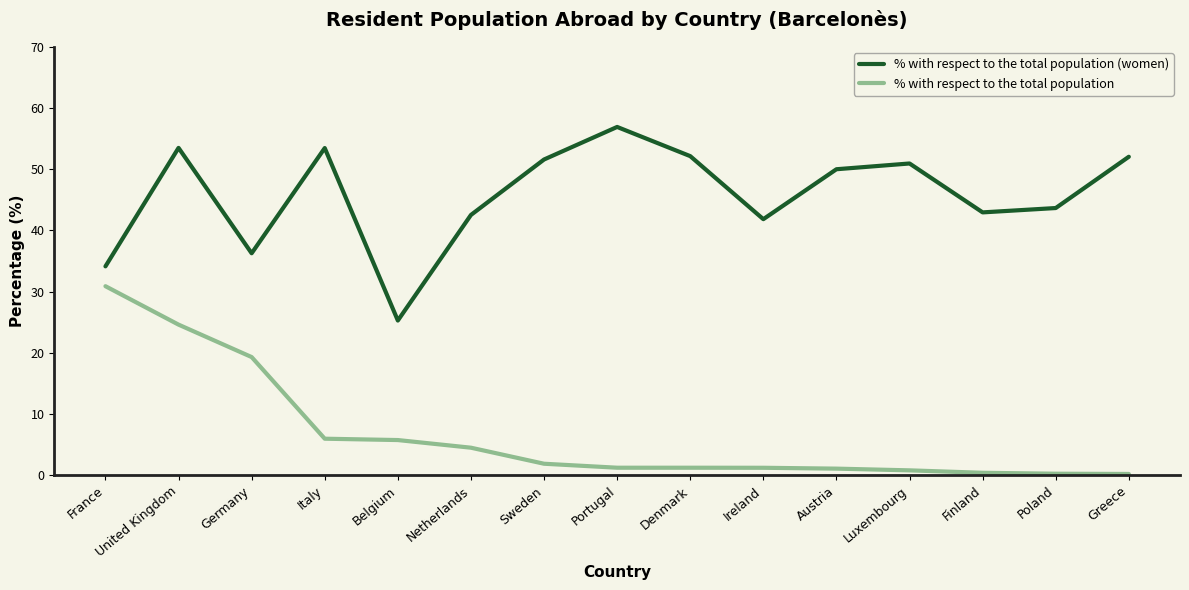

Is the value of % with respect to the total population at Austria greater than the value of % with respect to the total population (women) at Sweden?

No